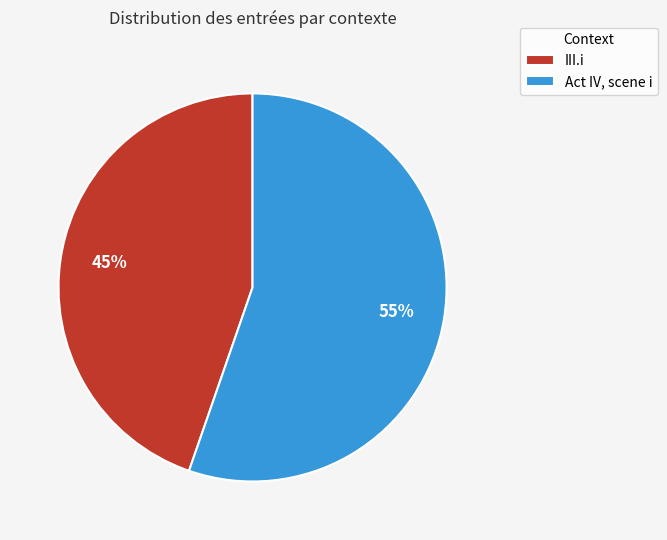

Count the number of slices in the pie.

2